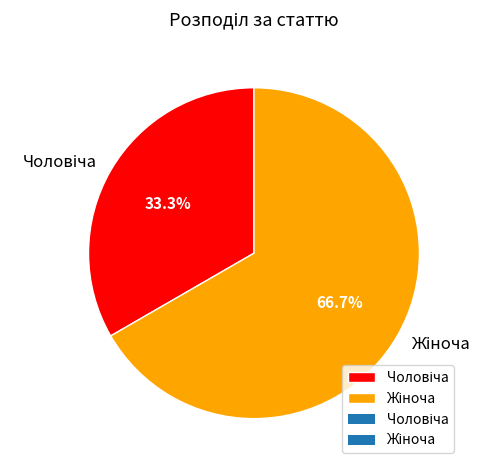

Count the number of slices in the pie.

2